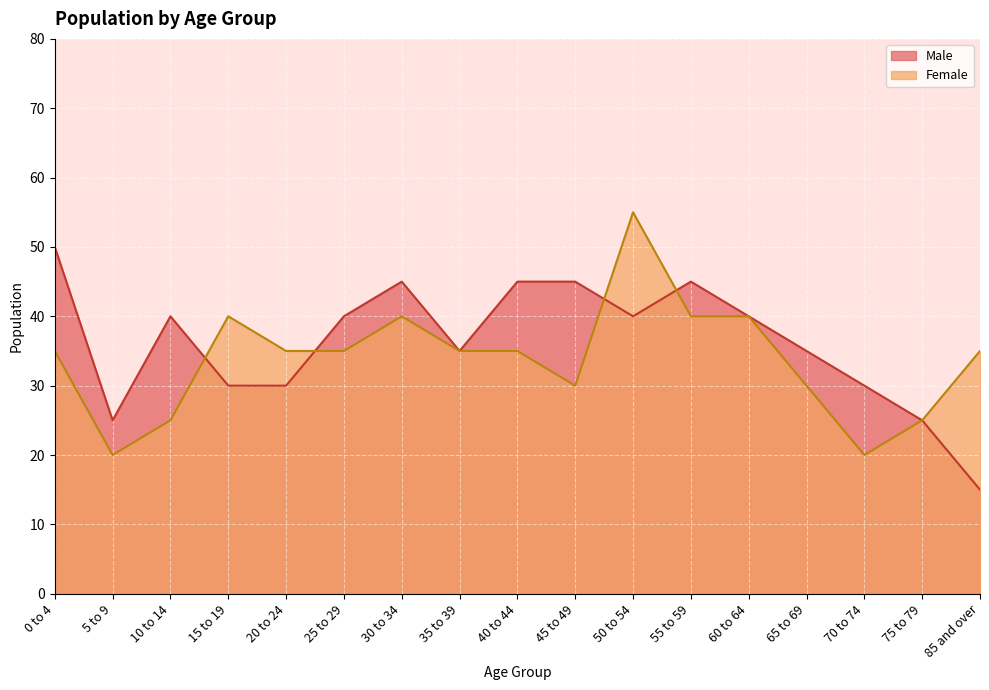

What position from the right is 65 to 69?

4